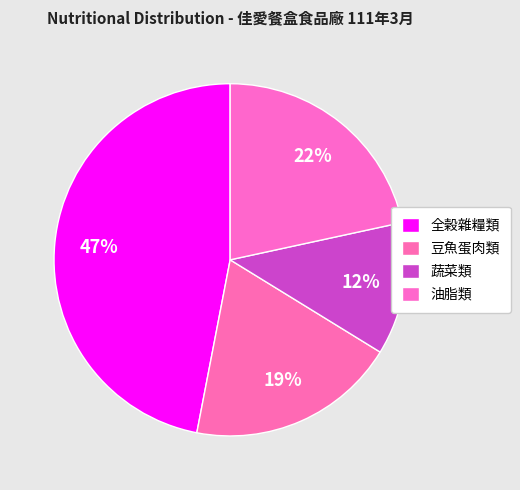

Combined, do 油脂類 and 豆魚蛋肉類 account for over 50%?

No